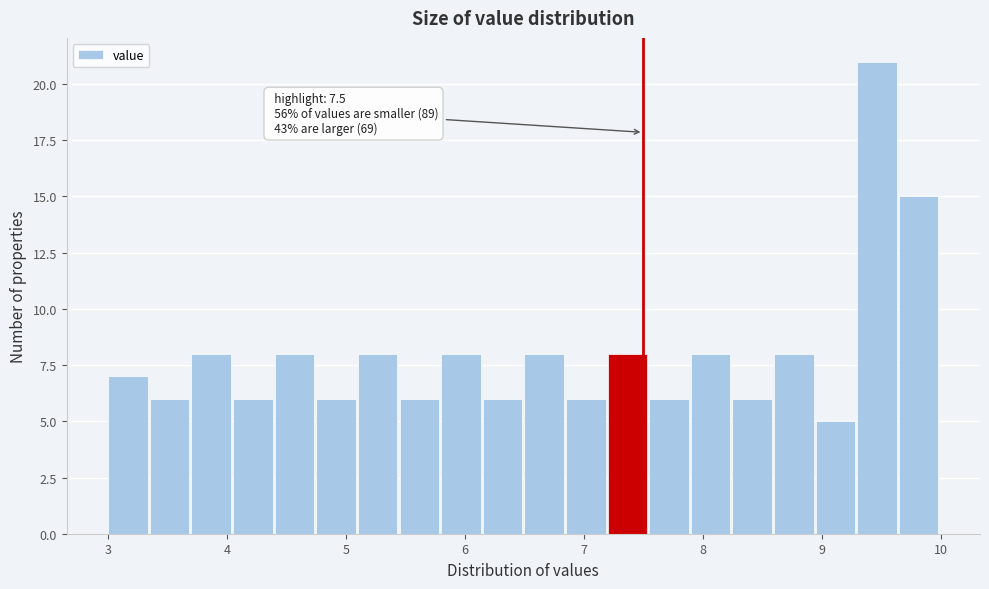

Around what value on the x-axis is the tallest bar? Give the approximate position of its centre, as read against the axis.

9.5